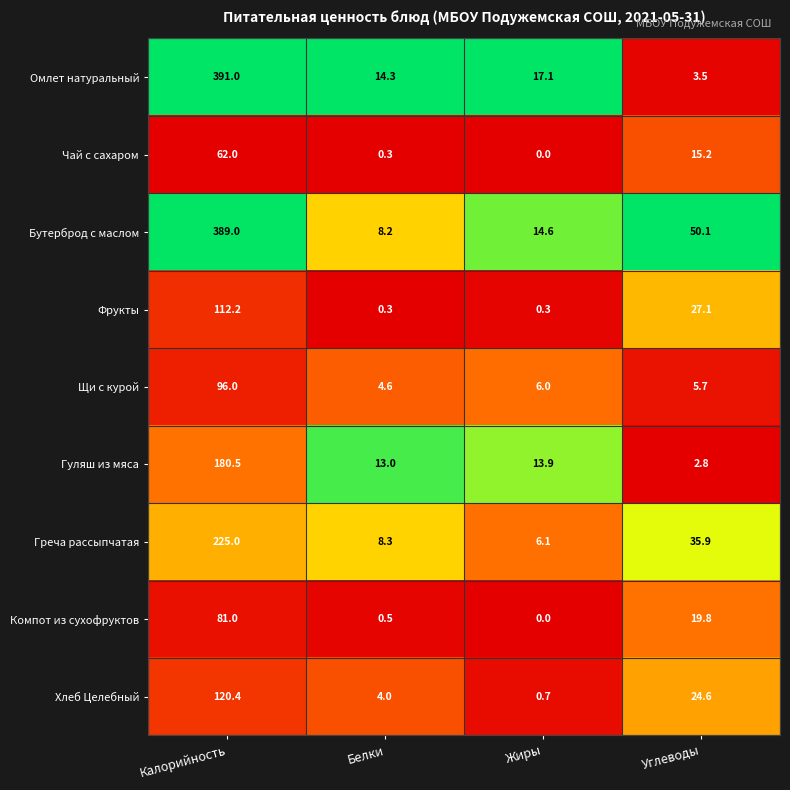

True or false: Гуляш из мяса has a value of 2.8 at Углеводы.

True